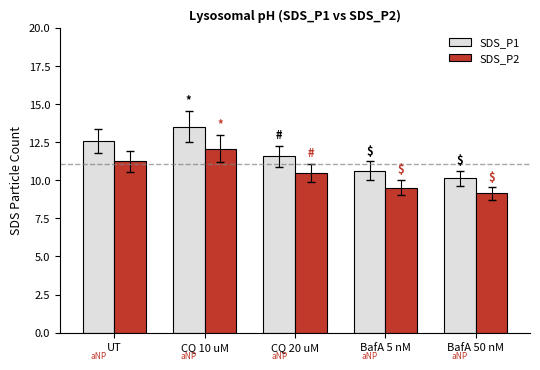

What is the spread (max minus min) of values at CQ 10 uM?

1.4